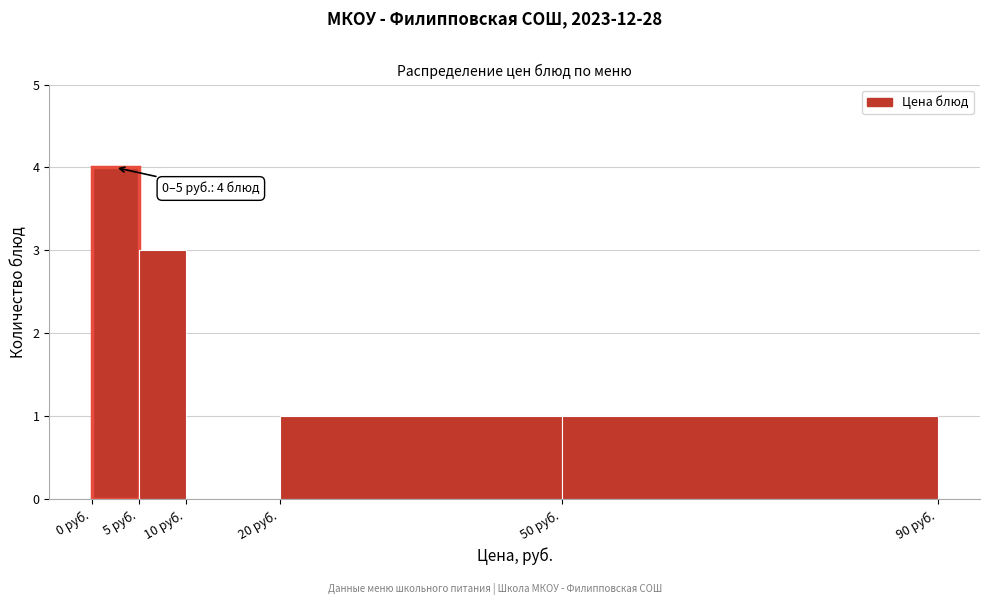

Which range on the x-axis has the tallest bar?

0 to 5